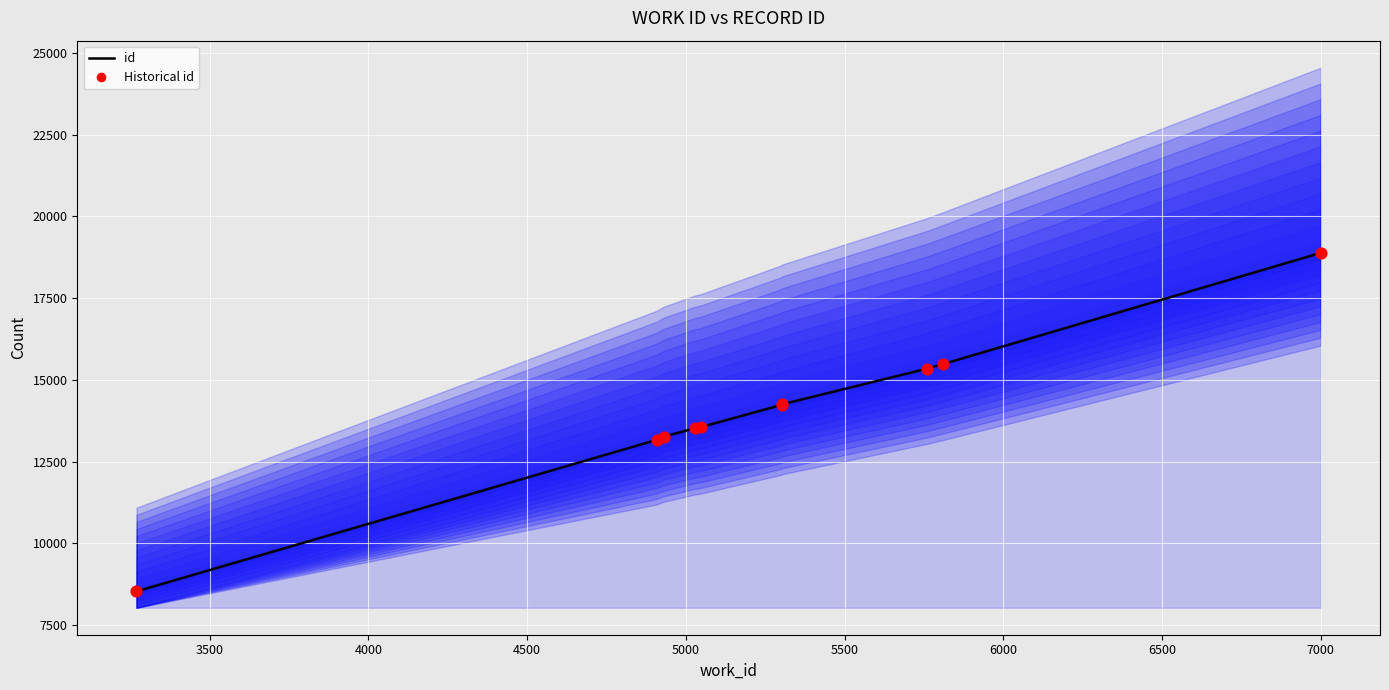

Which series reaches the minimum Y coordinate?

id